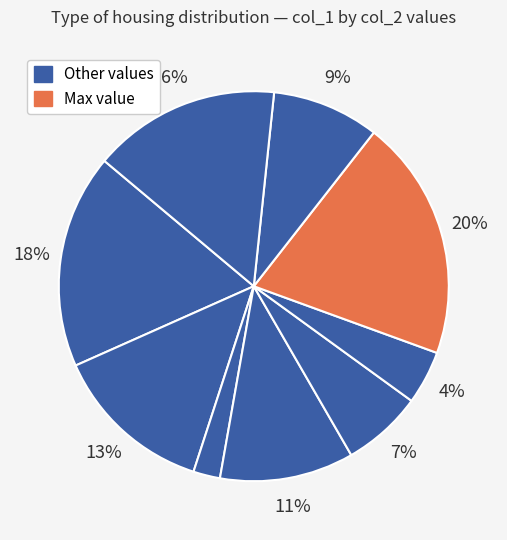

To the nearest percent, what is the average slice percentage?

11%